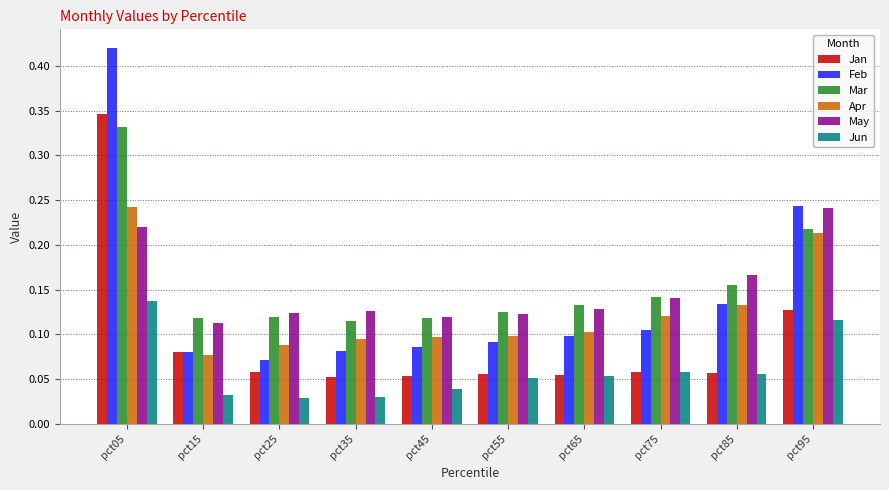

At which label does Jun reach its peak?

pct05